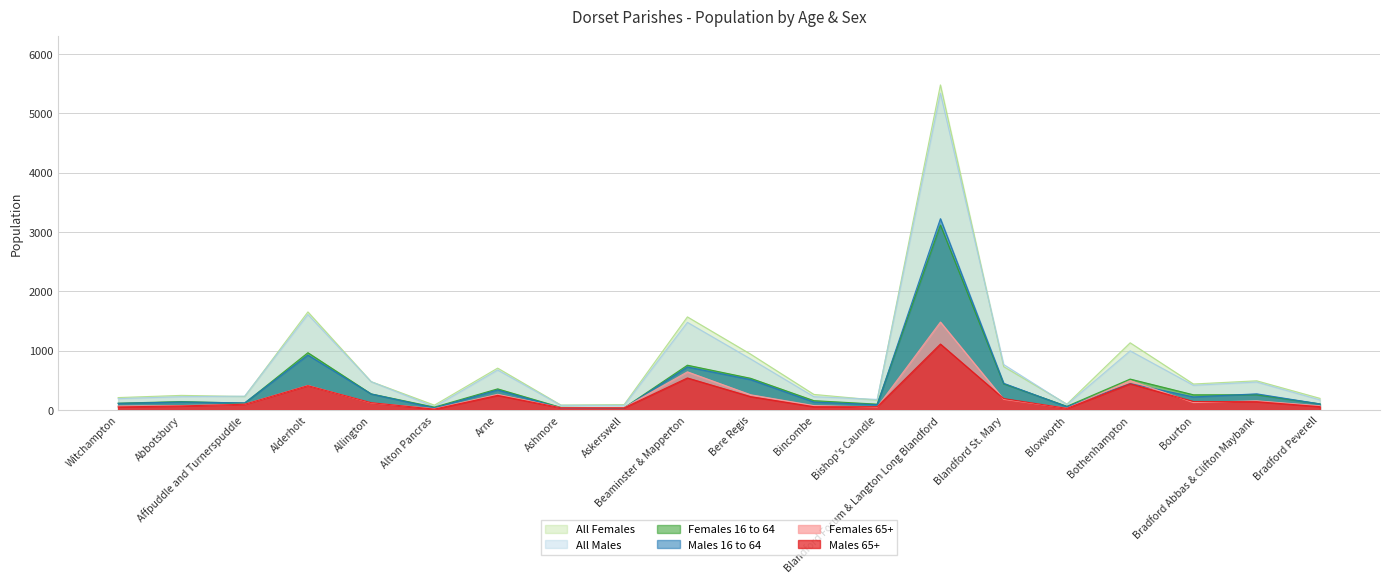

Which category has the highest value in the Females 65+ series?

Blandford Forum & Langton Long Blandford